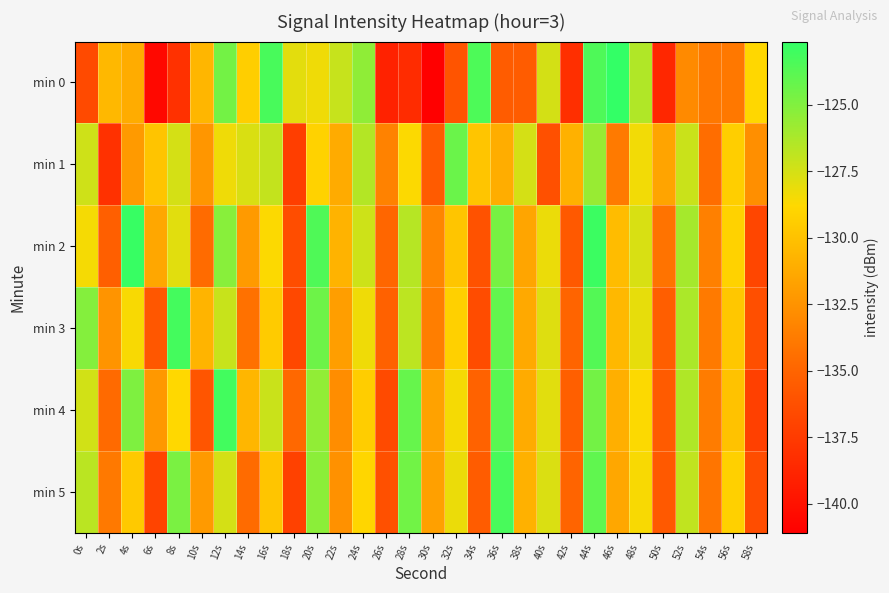

What is the total value across all series at 30s?

-807.0